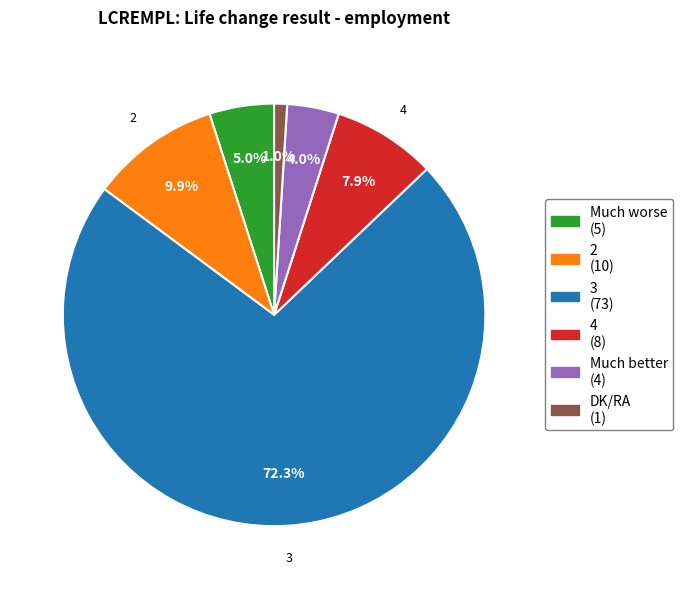

Approximately how many times larger is the value at 3 compared to 2?

7.3